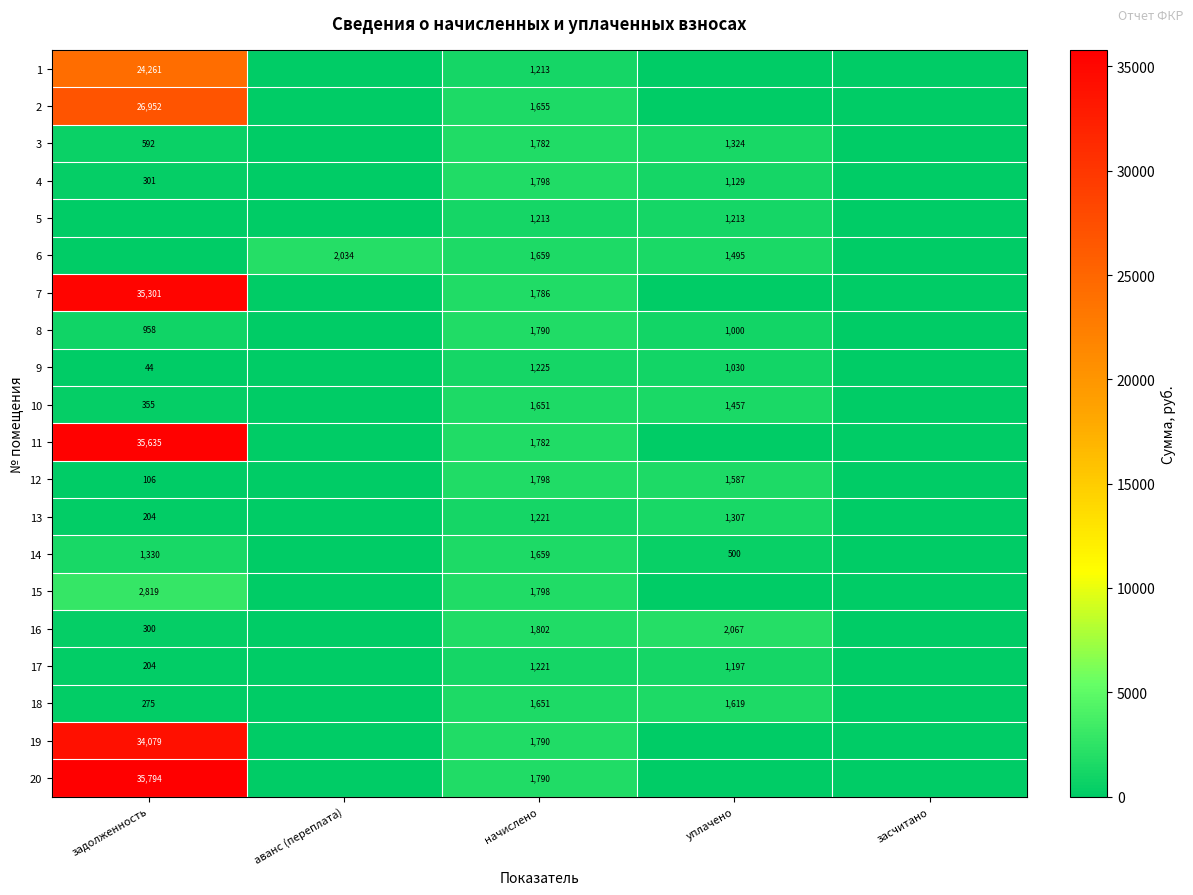

What is the difference between the 20 values at задолженность and начислено?

34004